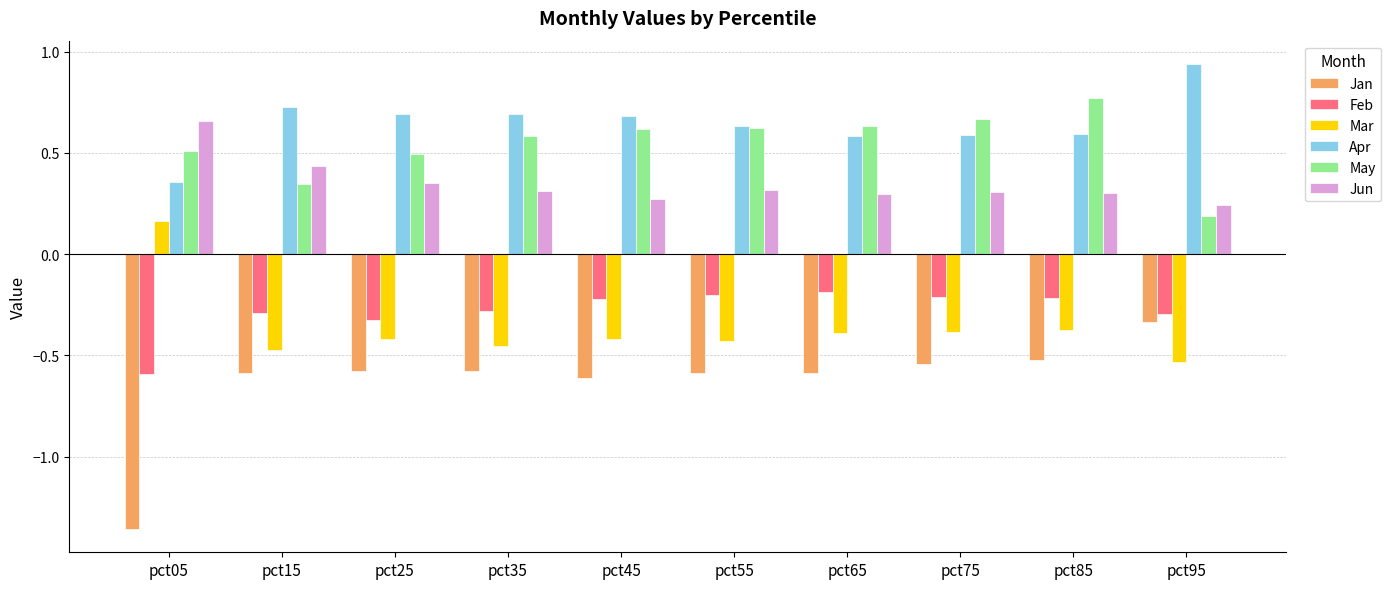

At which label does Mar reach its minimum?

pct95